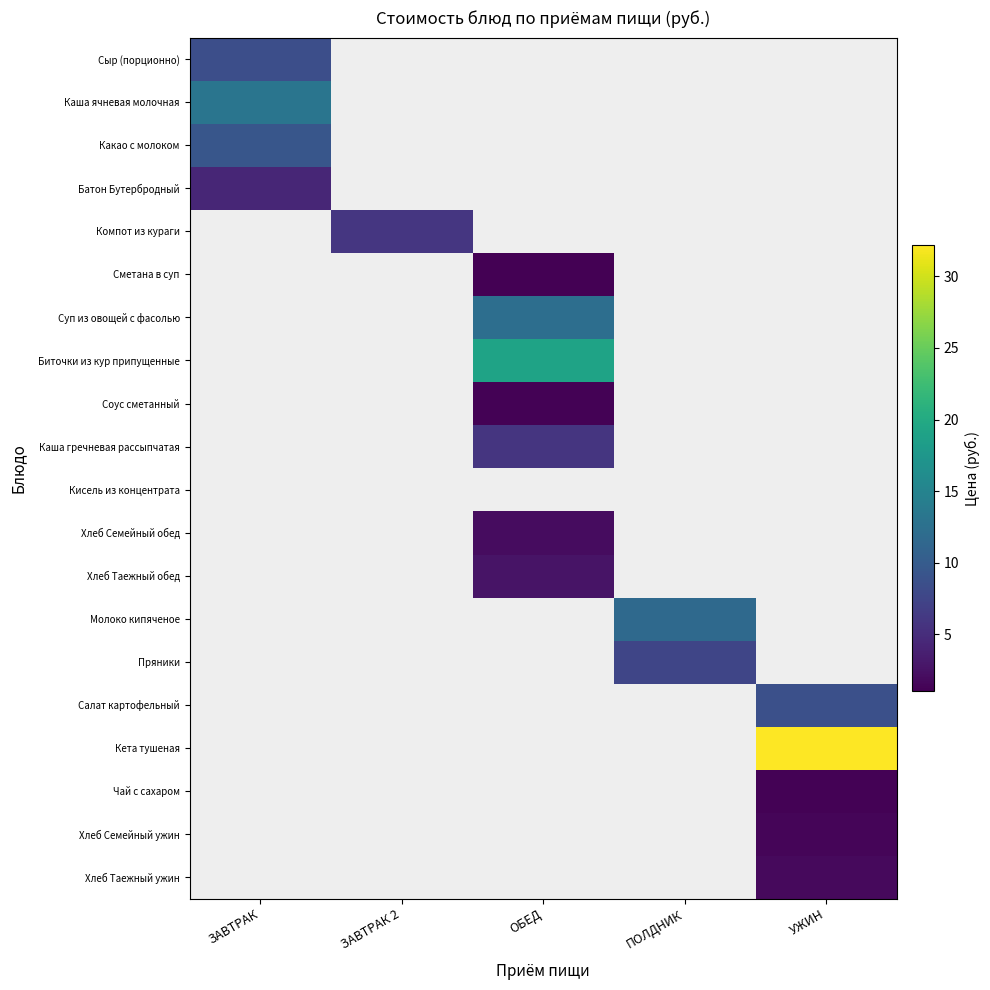

How many positive values does the Суп из овощей с фасолью series have?

1